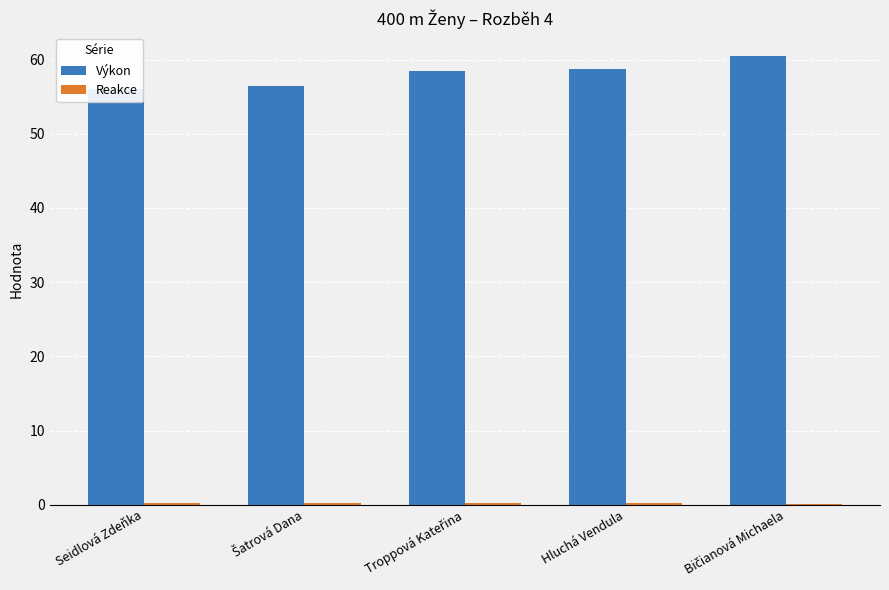

What is the average value of the Výkon series?

58.0